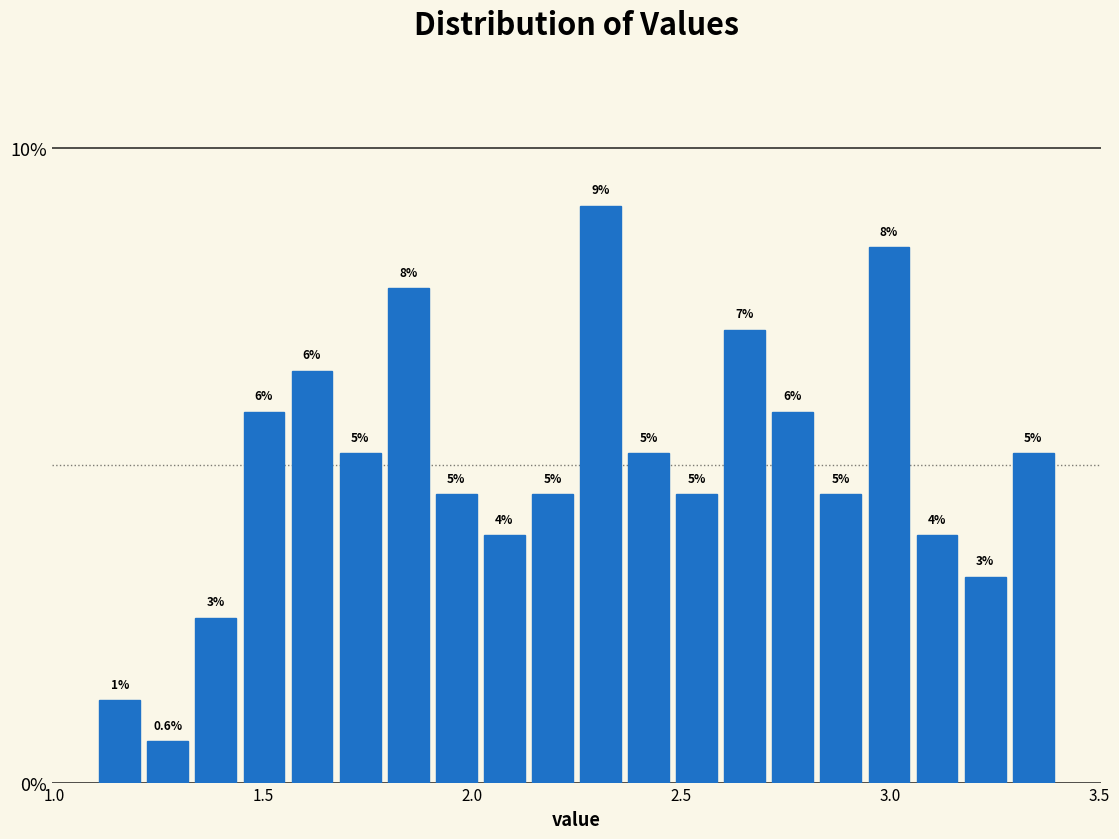

Read against the x-axis, roughly where is the centre of the tallest bar?

2.30